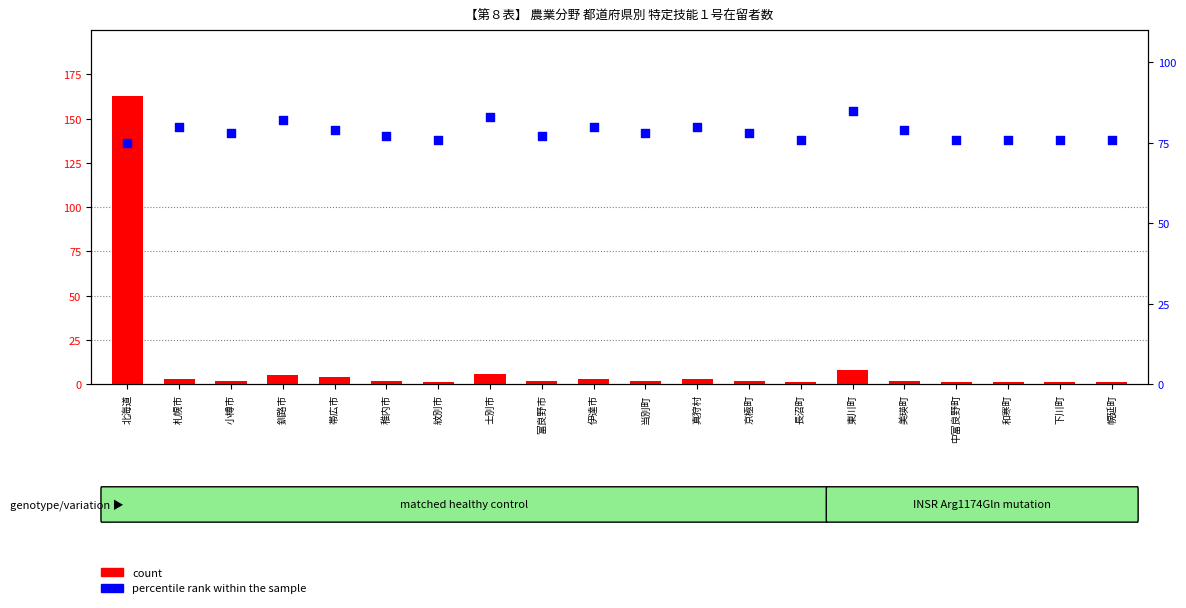

What are all the series names shown in the legend?

count, percentile rank within the sample